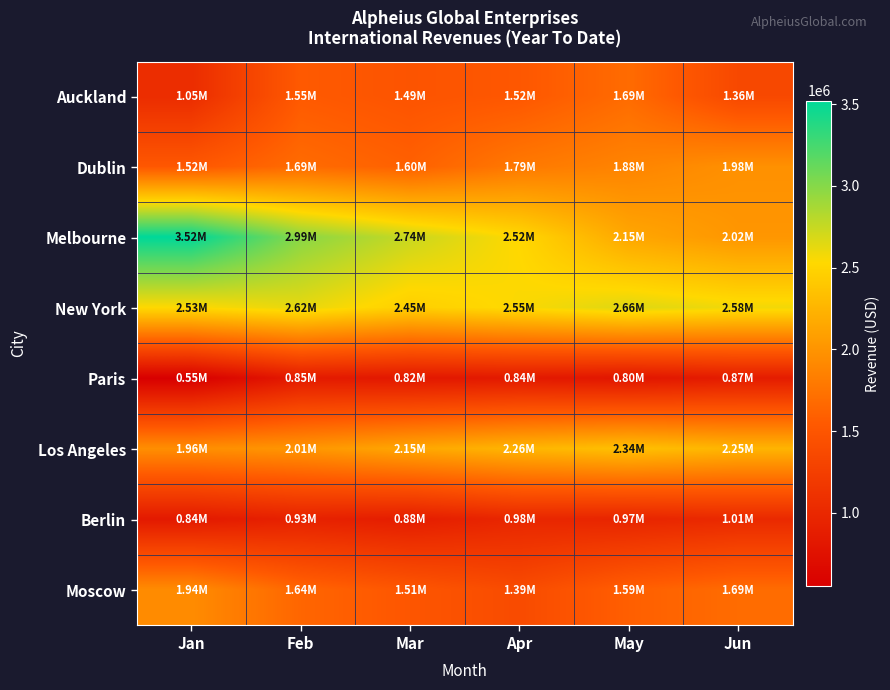

List the series in order of their peak value, lowest first.

Paris, Berlin, Auckland, Moscow, Dublin, Los Angeles, New York, Melbourne